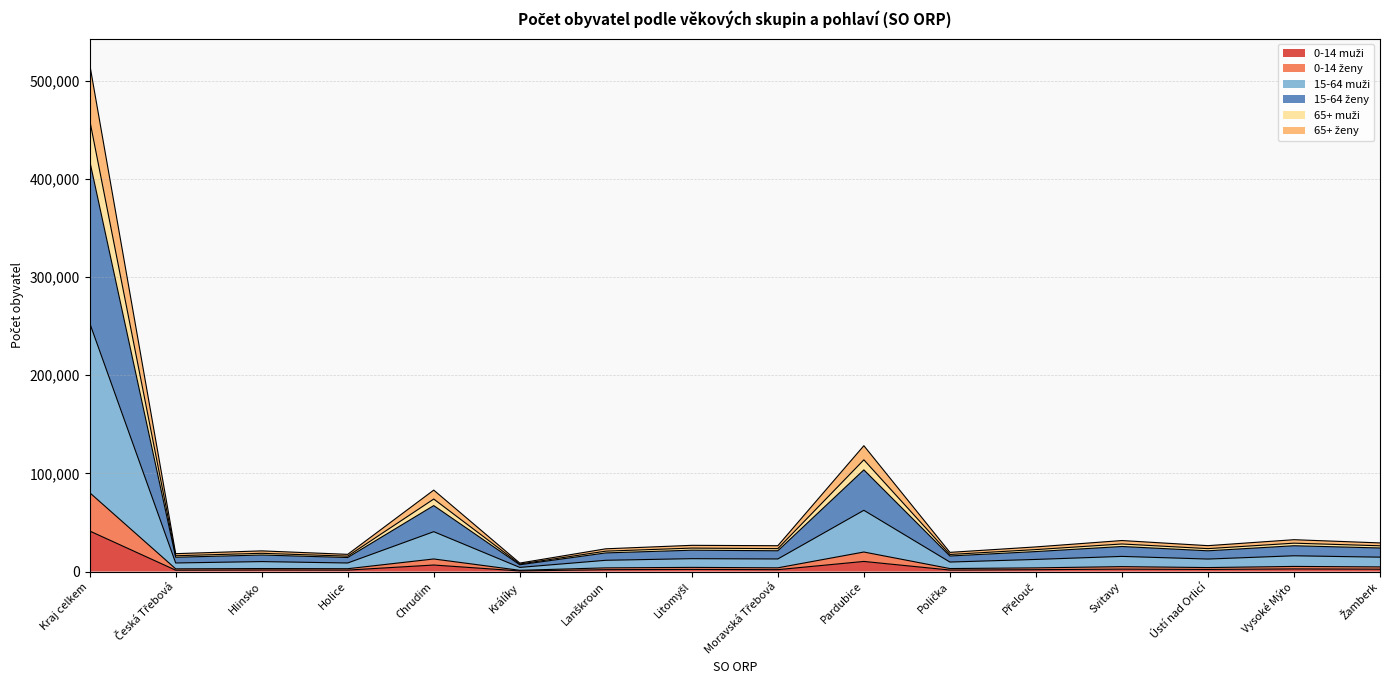

What value does the 0-14 ženy series have at Polička, to the nearest 50?

3050